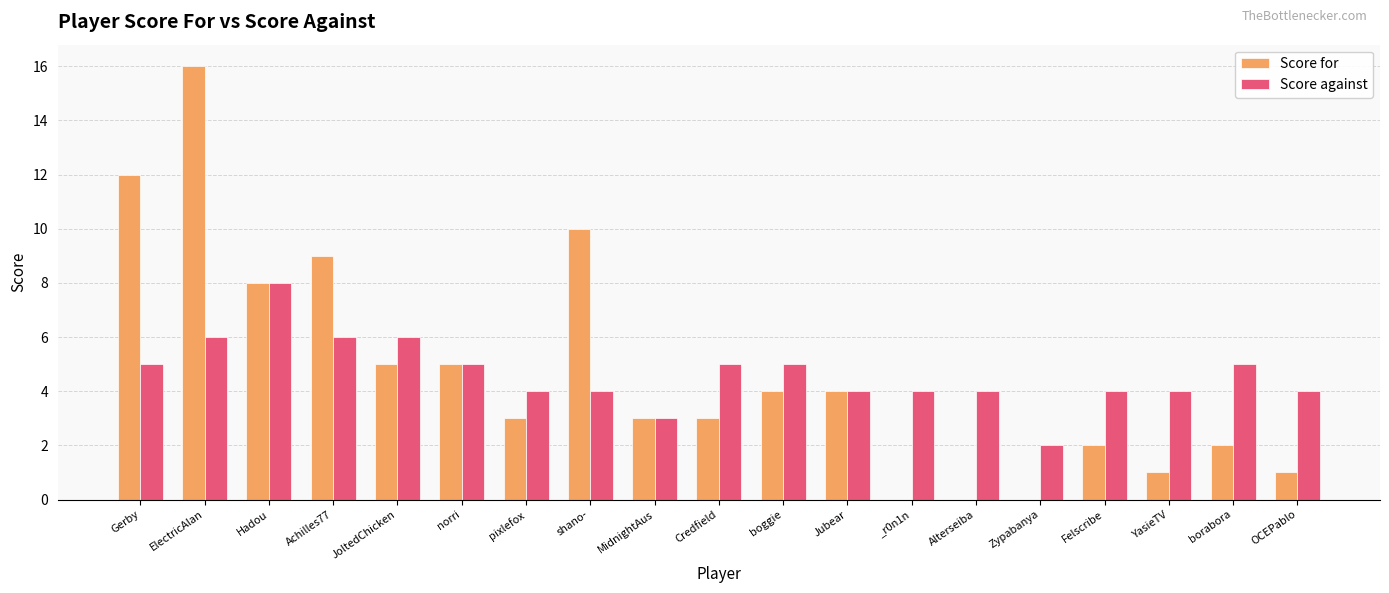

Which category has the highest value in the Score for series?

ElectricAlan